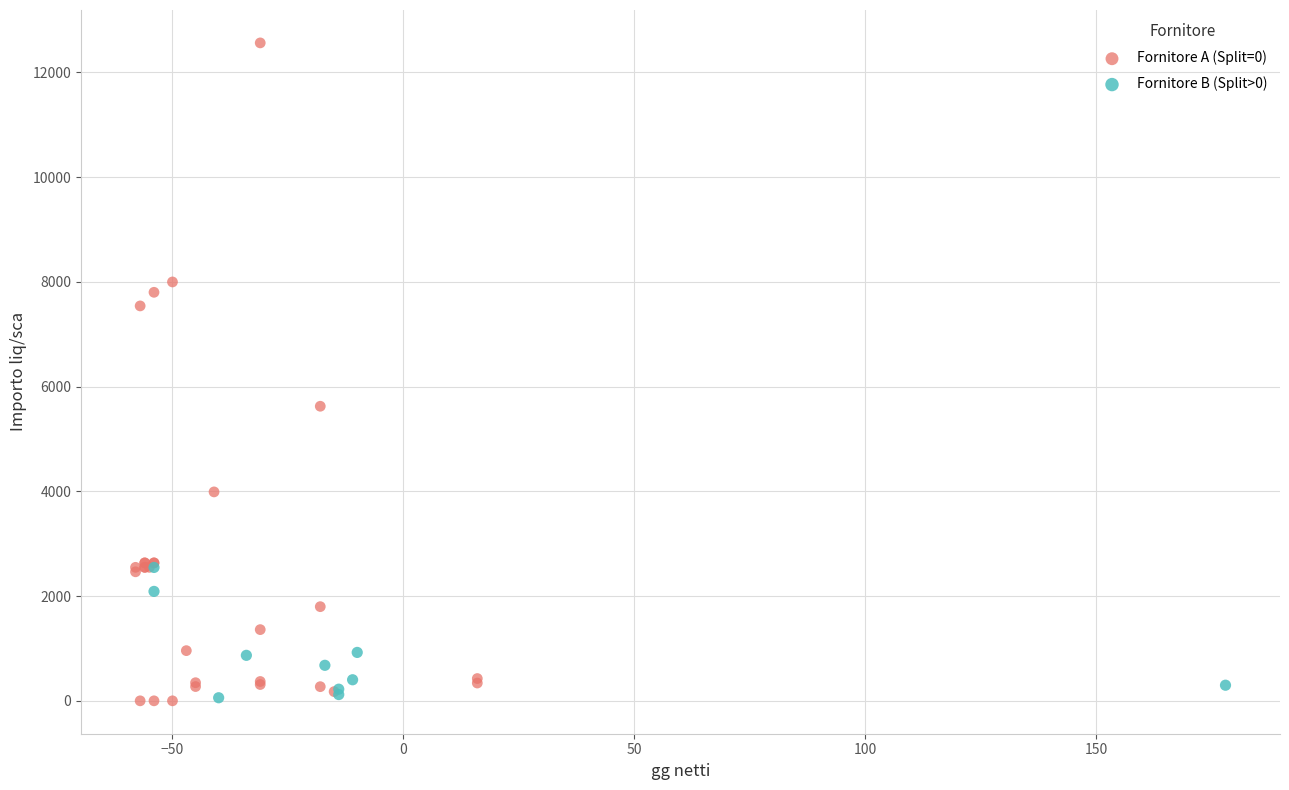

Which series has the widest spread of Y values?

Fornitore A (Split=0)